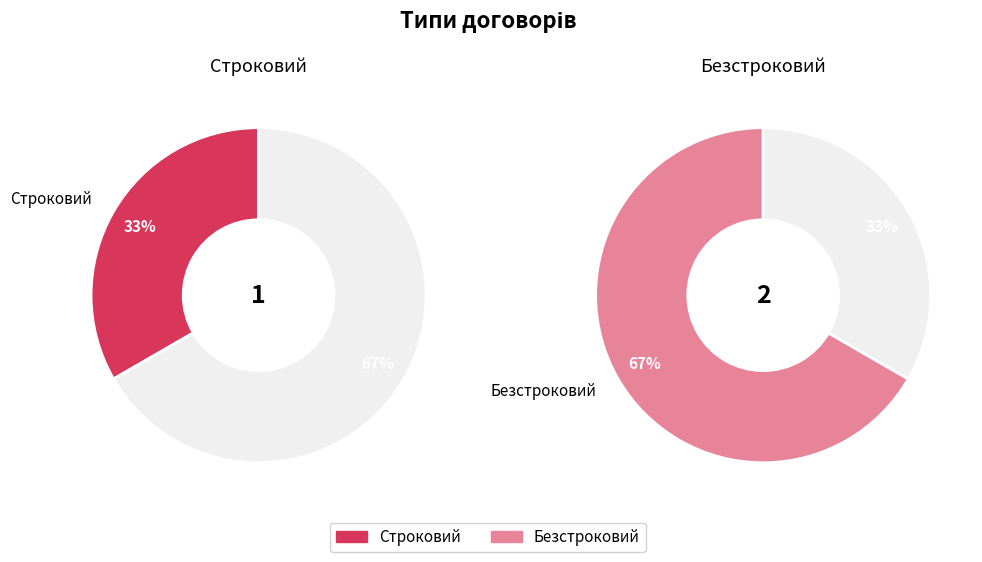

Count the number of slices in the pie.

2